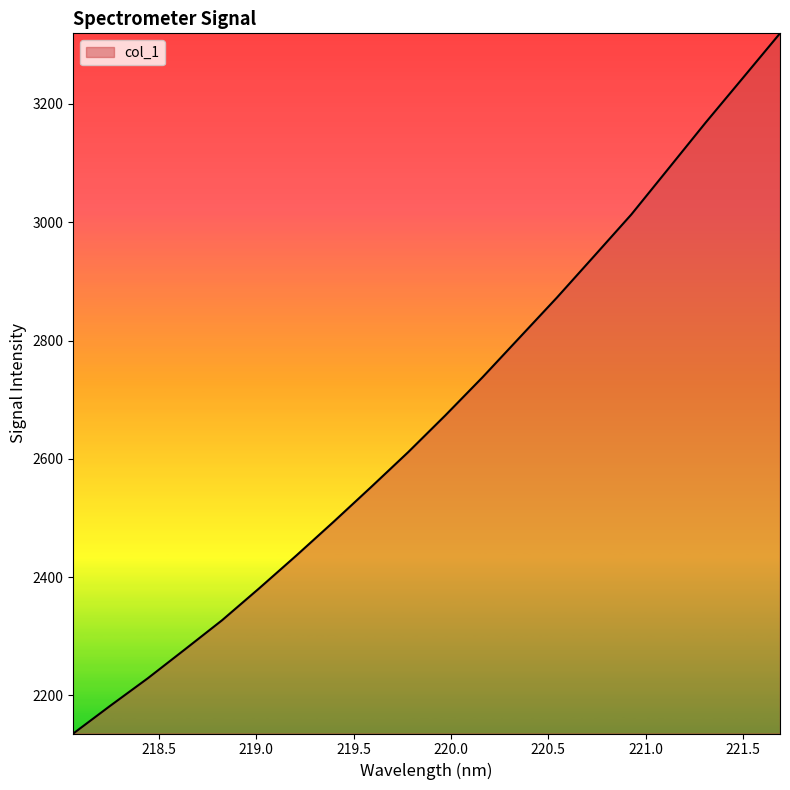

What is the smallest value displayed?

2135.7